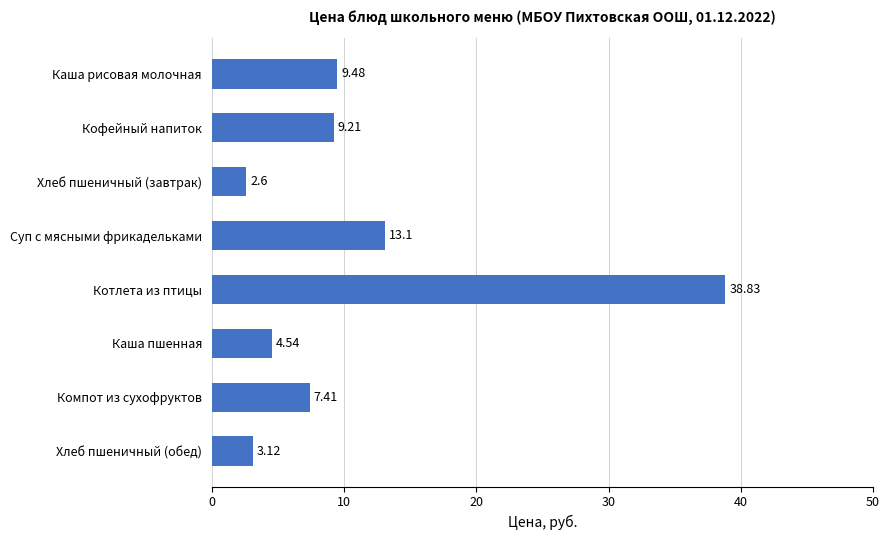

At which category does the chart reach its minimum across all series?

Хлеб пшеничный (завтрак)